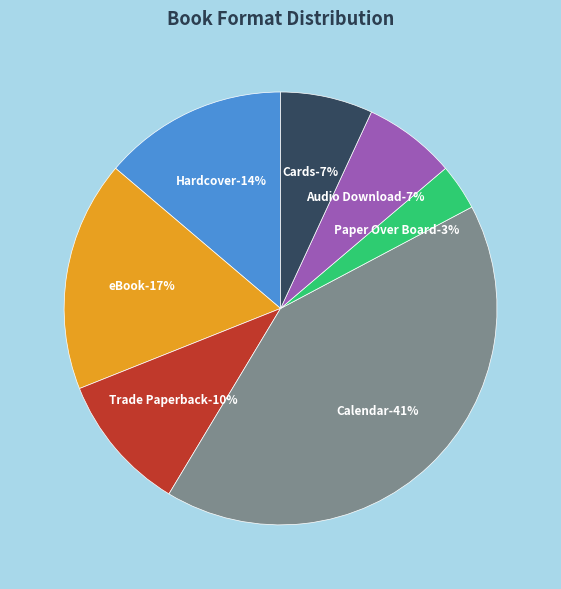

How many slices are in this pie chart?

7